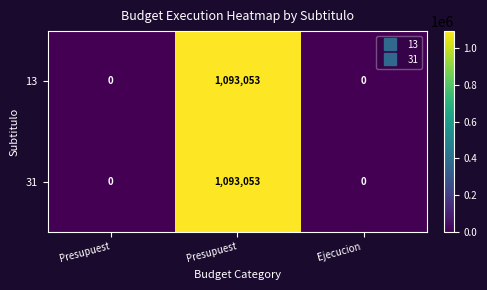

How many categories are shown in the chart?

3